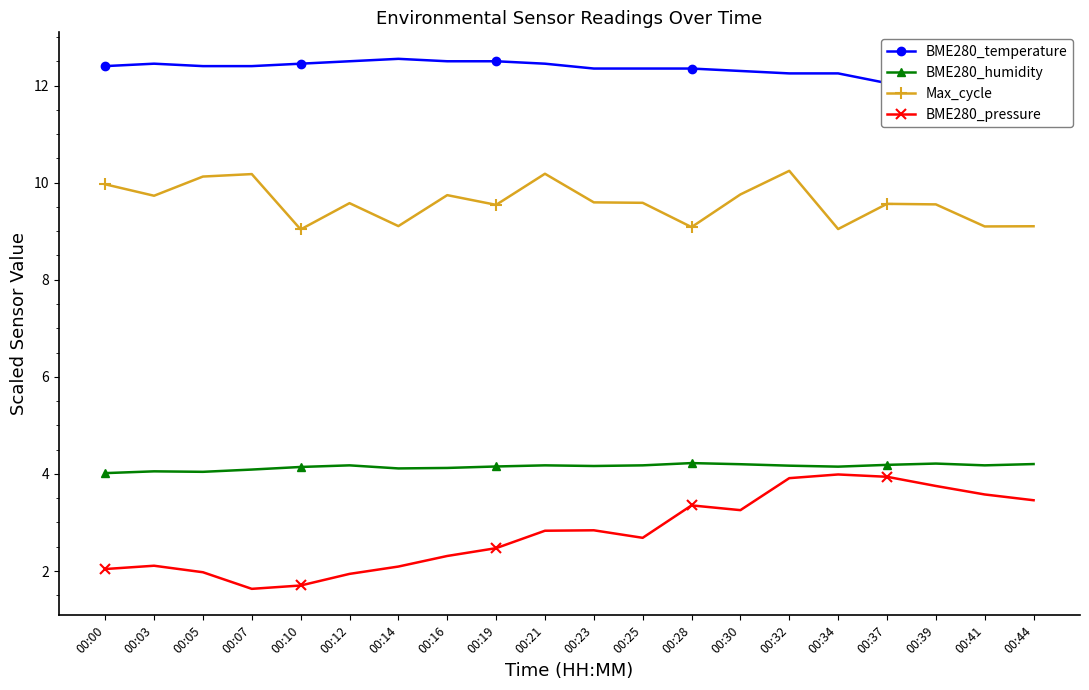

List the series in order of their peak value, highest first.

BME280_temperature, Max_cycle, BME280_humidity, BME280_pressure